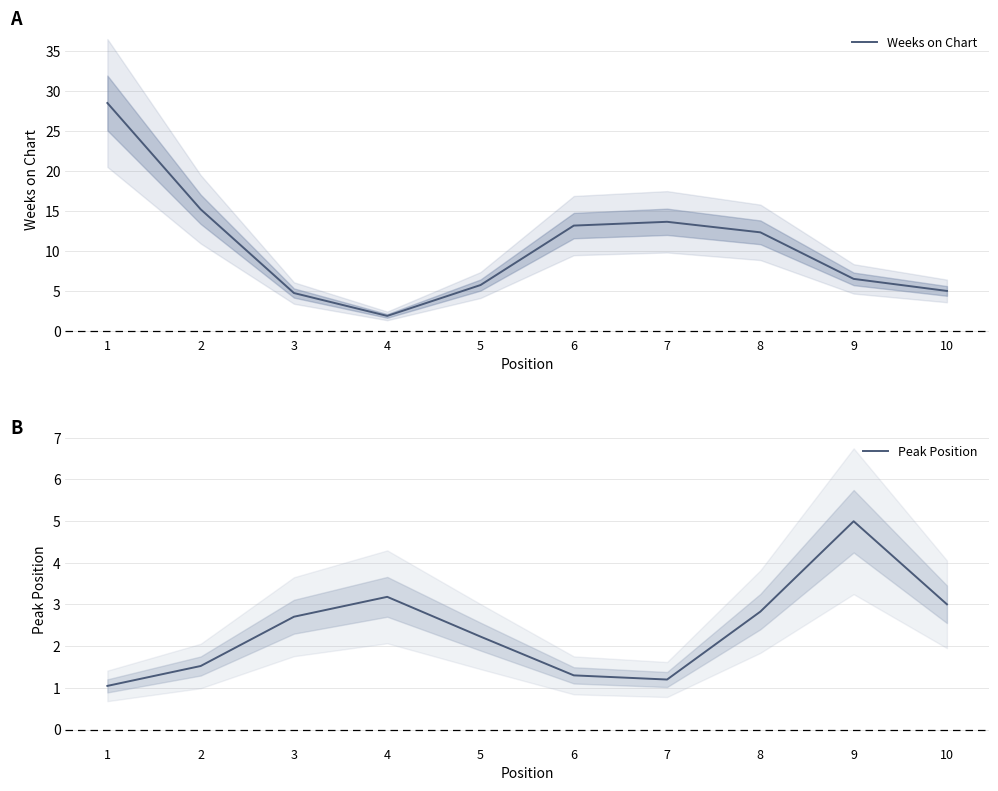

Which series has the widest spread of values?

Weeks on Chart